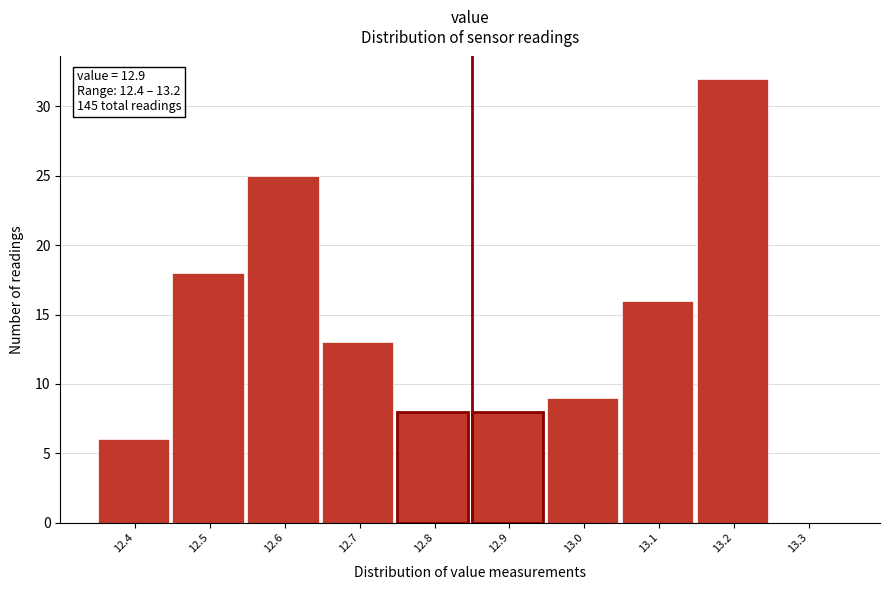

Reading left to right, extract all data points from this chart.

12.4=6	12.5=18	12.6=25	12.7=13	12.8=8	12.9=8	13.0=9	13.1=16	13.2=32	13.3=0